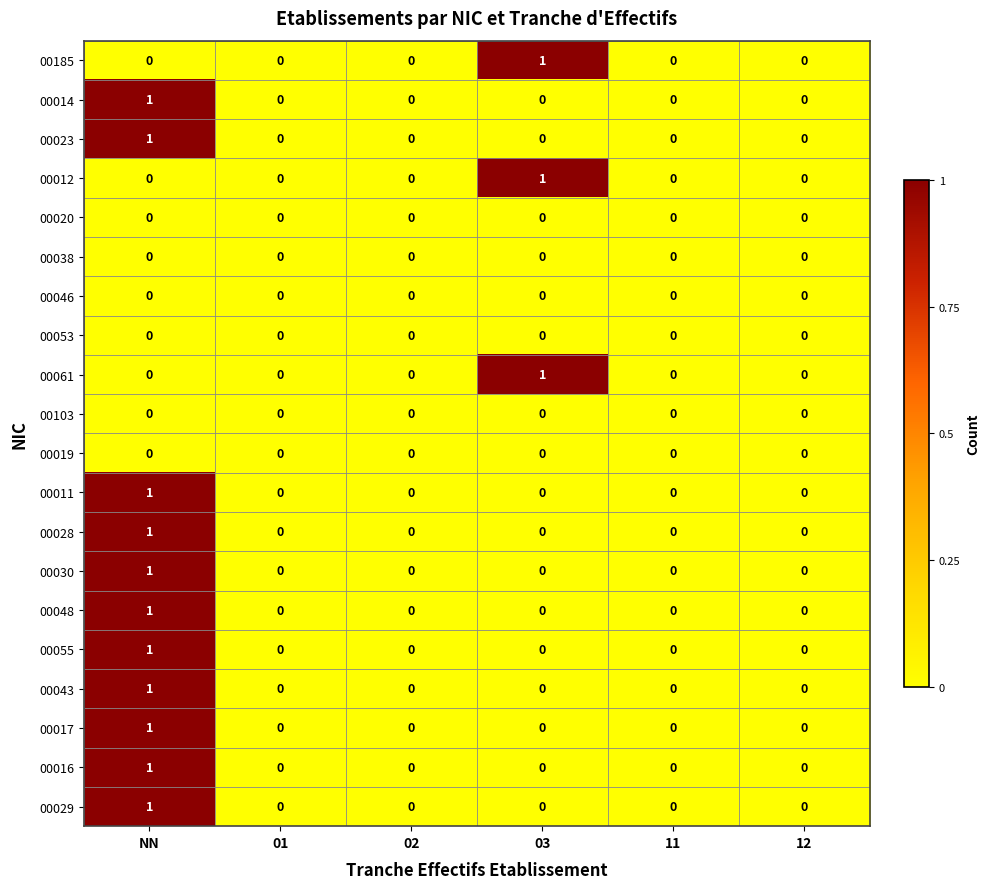

How many 00030 values are between 0 and 1?

6